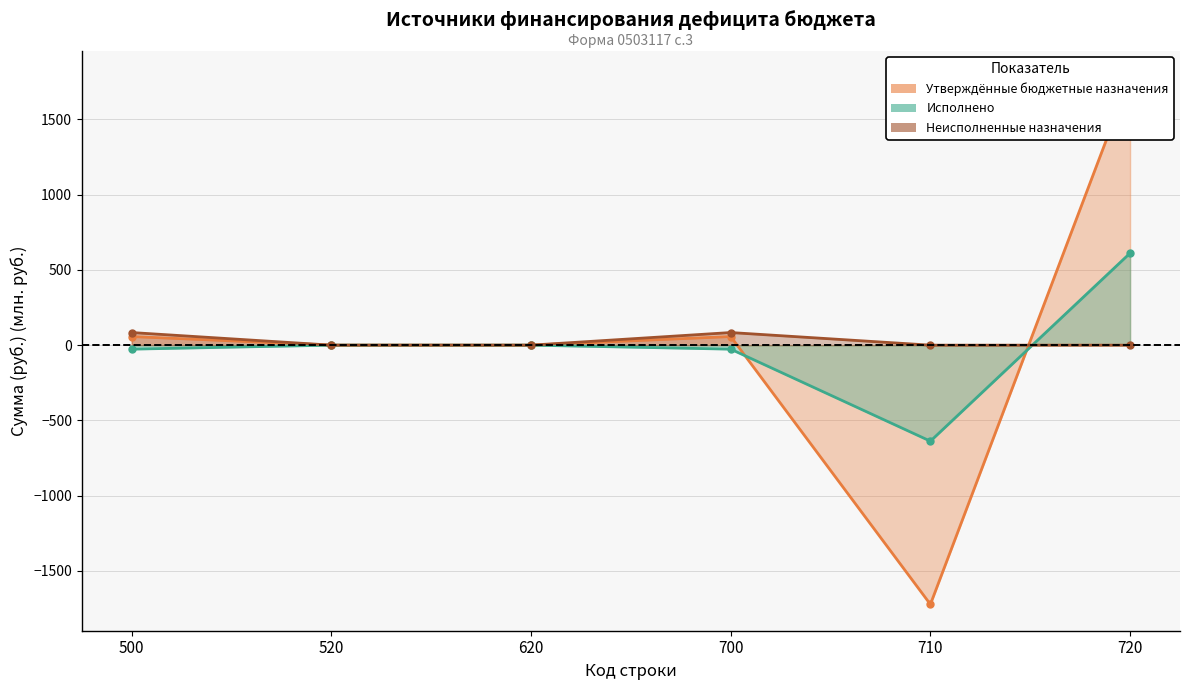

What is the sum of all Неисполненные назначения values?

167.6